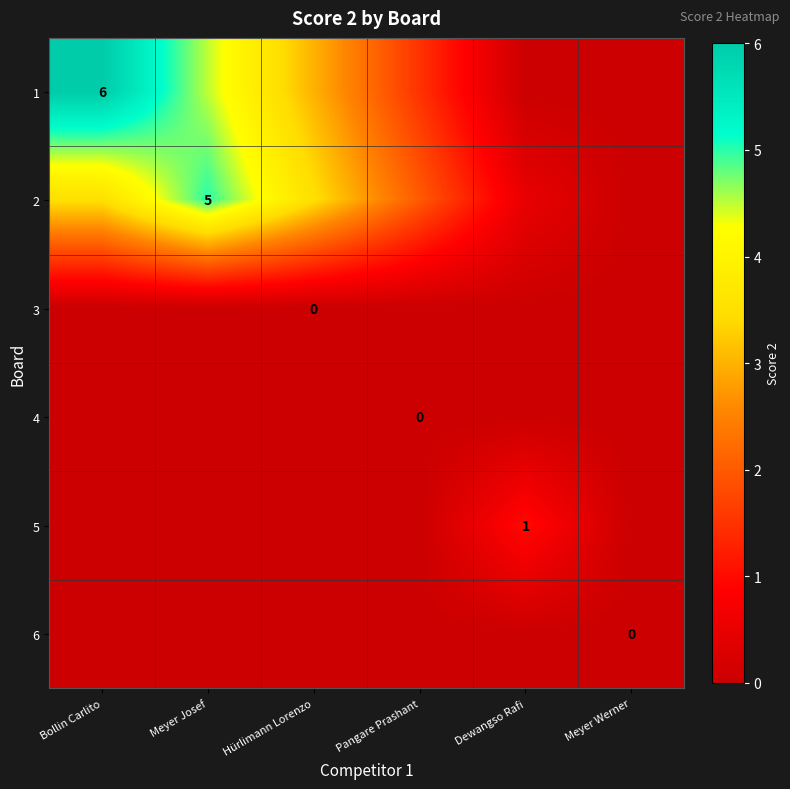

Between Meyer Werner and Meyer Josef, which is larger?

Meyer Josef